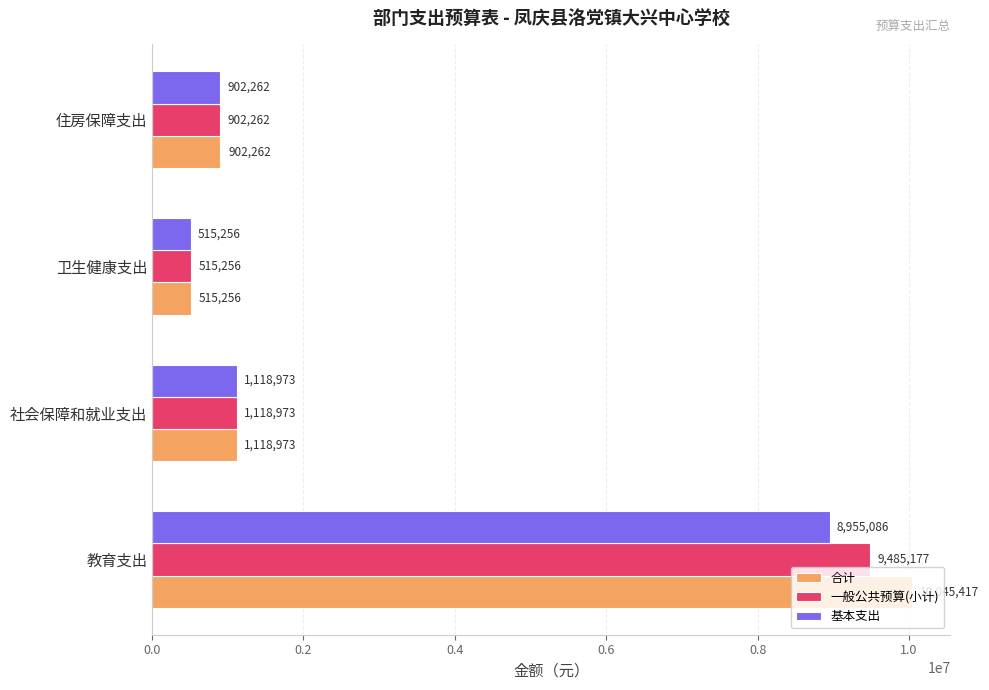

Which series has the widest spread of values?

合计